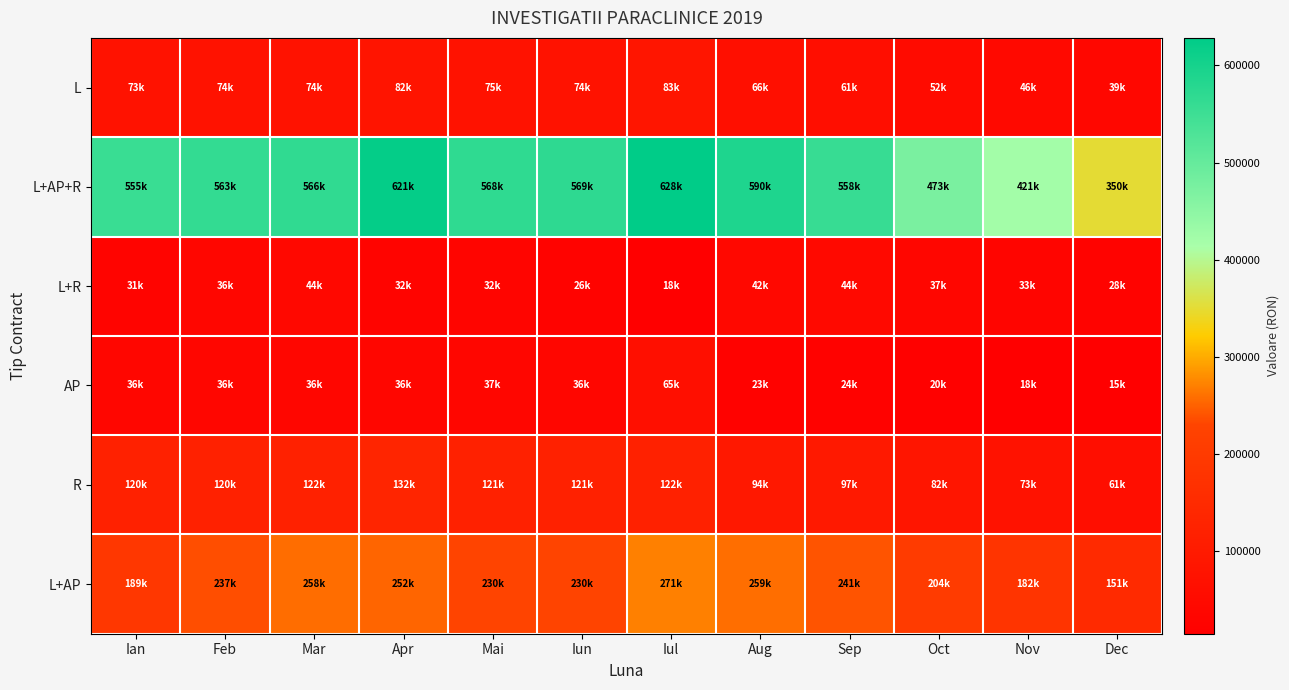

Reading right to left, transcribe all the data shown in this chart.

L: Dec=38526.9	Nov=46342.7	Oct=52006.8	Sep=61367.3	Aug=66213.1	Iul=83371.5	Iun=73764.4	Mai=74865.1	Apr=81964.8	Mar=74049.8	Feb=73550.4	Ian=73274.3
L+AP+R: Dec=350293.0	Nov=421355.5	Oct=472854.5	Sep=557962.1	Aug=589538.1	Iul=628271.7	Iun=568831.9	Mai=568062.8	Apr=621124.5	Mar=566136.0	Feb=563384.0	Ian=554934.8
L+R: Dec=27574.7	Nov=33168.6	Oct=37222.6	Sep=43922.1	Aug=42382.1	Iul=17948.4	Iun=25680.2	Mai=31913.0	Apr=31607.0	Mar=43503.1	Feb=36340.2	Ian=31345.8
AP: Dec=15042.2	Nov=18093.7	Oct=20305.2	Sep=23959.9	Aug=23119.8	Iul=64830.0	Iun=36300.0	Mai=36710.0	Apr=35910.0	Mar=35980.0	Feb=36390.0	Ian=36140.0
R: Dec=61095.7	Nov=73489.9	Oct=82472.0	Sep=97315.9	Aug=93903.7	Iul=122225.0	Iun=120825.0	Mai=121310.0	Apr=132440.0	Mar=122360.0	Feb=119720.0	Ian=120485.0
L+AP: Dec=151122.1	Nov=181779.6	Oct=203997.1	Sep=240713.9	Aug=258828.8	Iul=270782.5	Iun=230139.0	Mai=230085.7	Apr=252311.3	Mar=258033.7	Feb=236671.0	Ian=189037.4